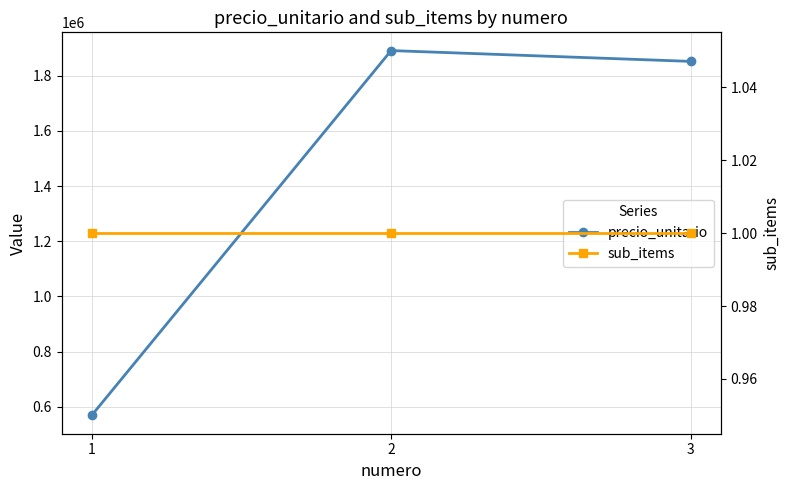

Which series has the largest total across all categories?

precio_unitario